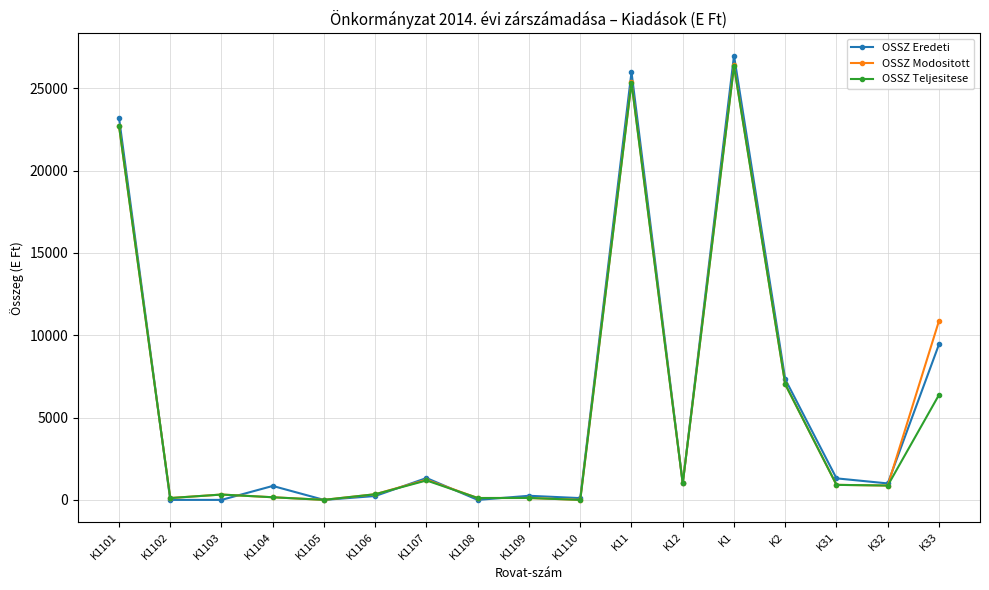

At which label is OSSZ Modositott closest to 13190?

K33